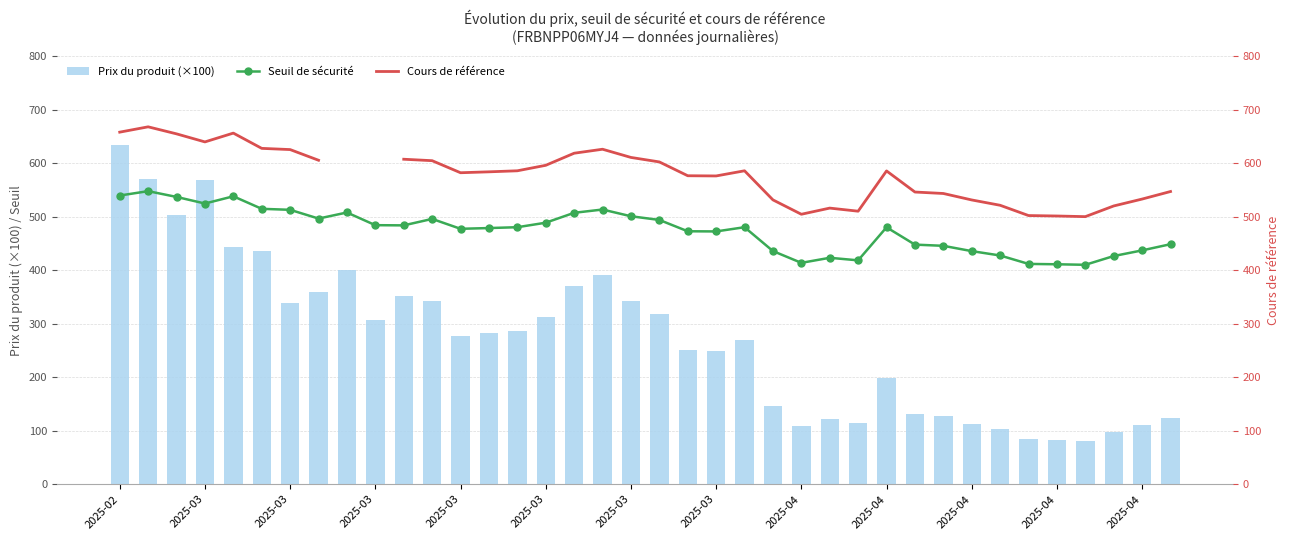

Does the chart contain stacked bars?

No